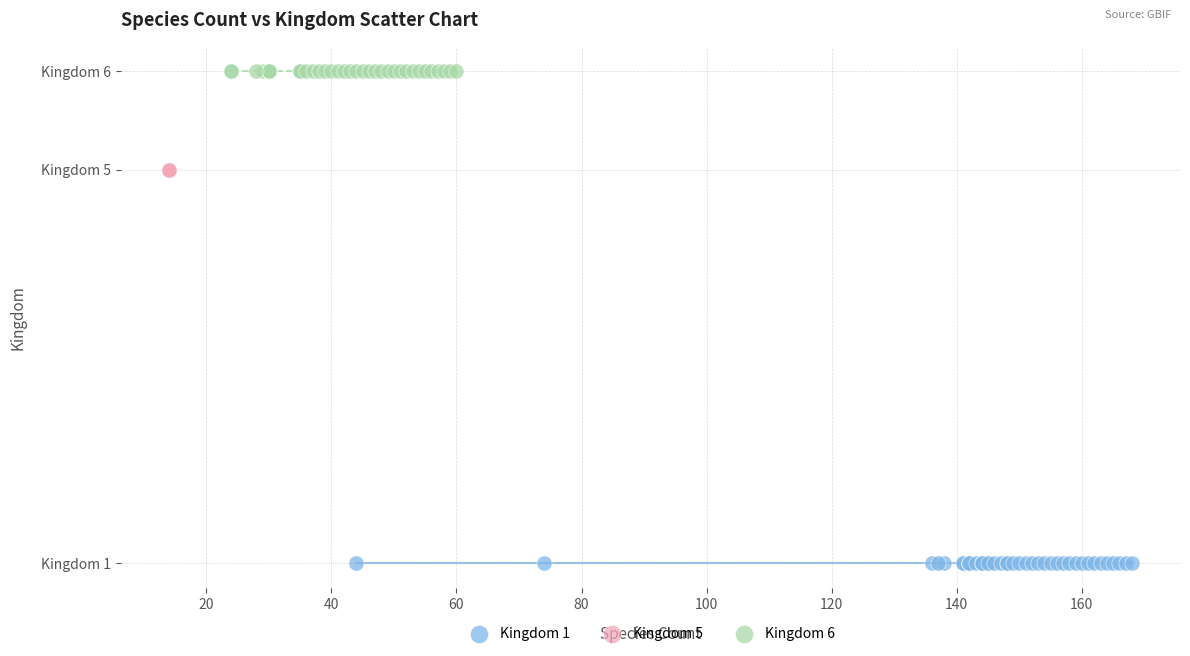

Which series contains the lowest Y value?

Kingdom 1